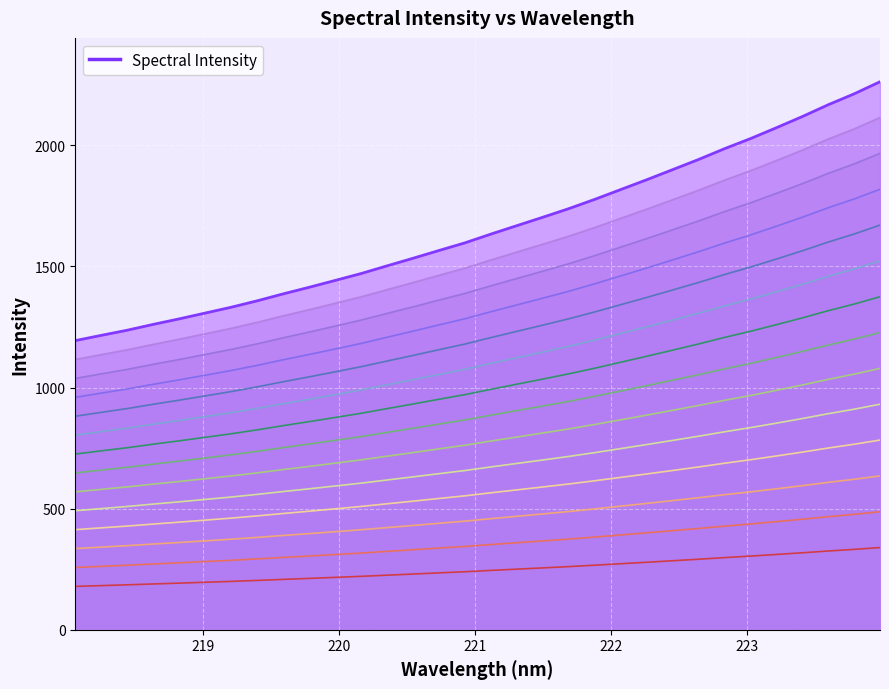

What is the smallest value displayed?

1193.7